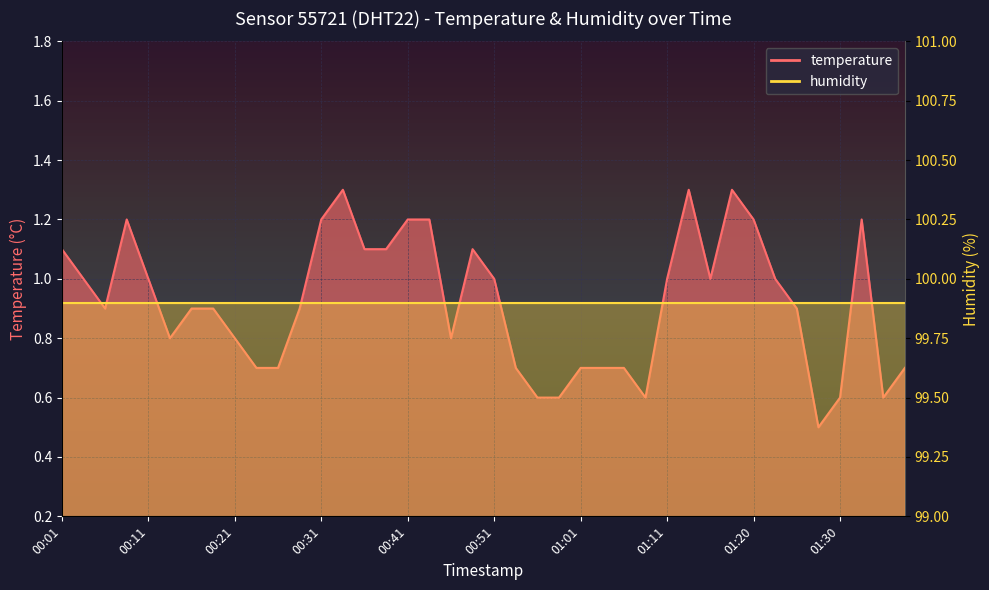

Reading left to right, extract all data points from this chart.

00:01=1.1	00:04=1.0	00:06=0.9	00:09=1.2	00:11=1.0	00:14=0.8	00:16=0.9	00:18=0.9	00:21=0.8	00:23=0.7	00:26=0.7	00:28=0.9	00:31=1.2	00:33=1.3	00:36=1.1	00:39=1.1	00:41=1.2	00:44=1.2	00:46=0.8	00:48=1.1	00:51=1.0	00:53=0.7	00:56=0.6	00:58=0.6	01:01=0.7	01:03=0.7	01:06=0.7	01:08=0.6	01:11=1.0	01:13=1.3	01:15=1.0	01:18=1.3	01:20=1.2	01:23=1.0	01:25=0.9	01:28=0.5	01:30=0.6	01:32=1.2	01:35=0.6	01:37=0.7